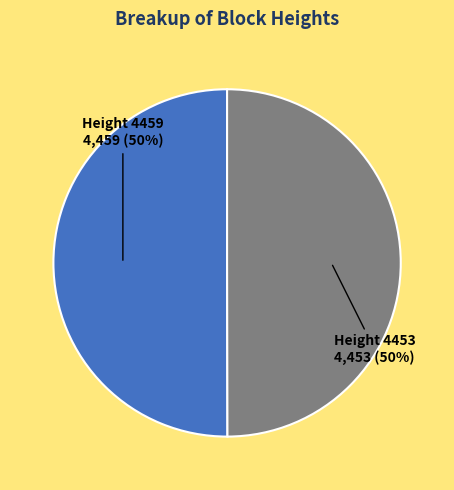

To the nearest percent, what is the average slice percentage?

50%